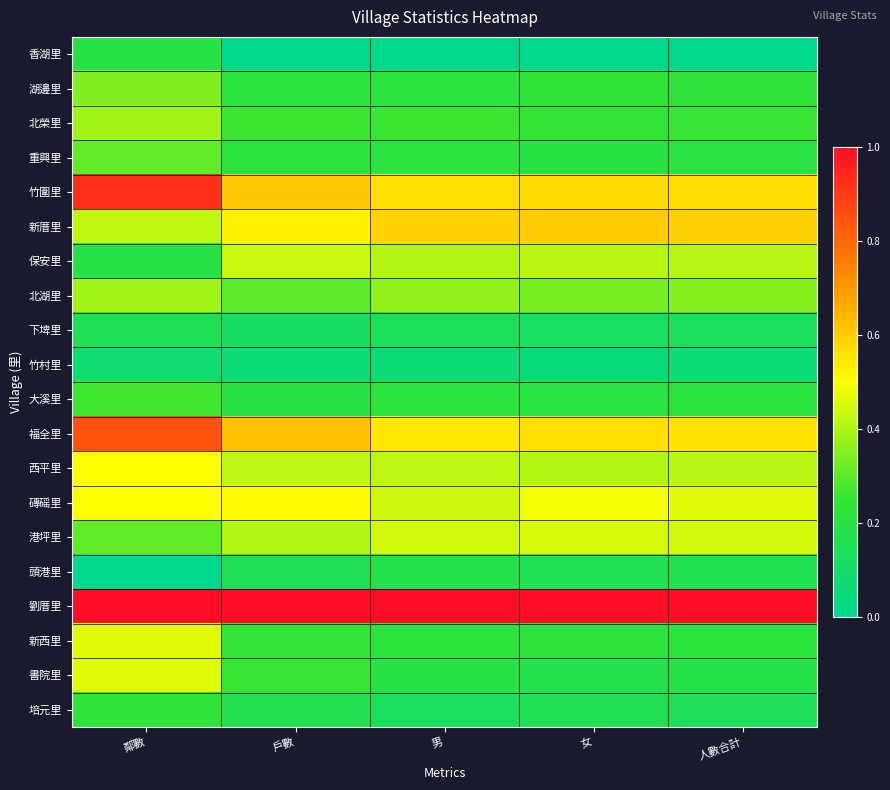

What is the total value across all series at 男?

6.6